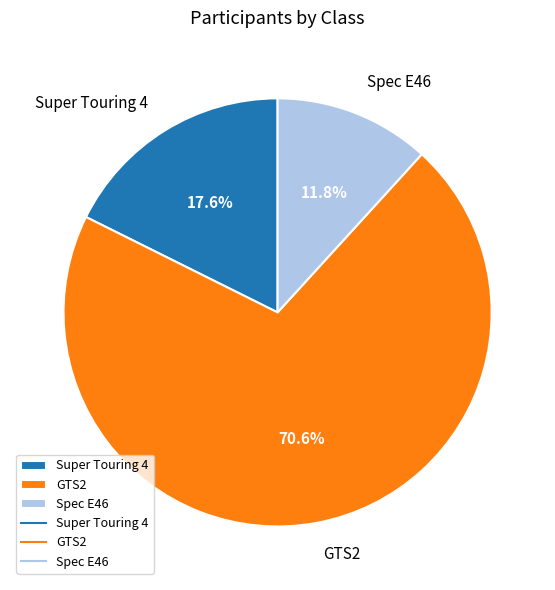

Is there a majority slice in this chart?

Yes